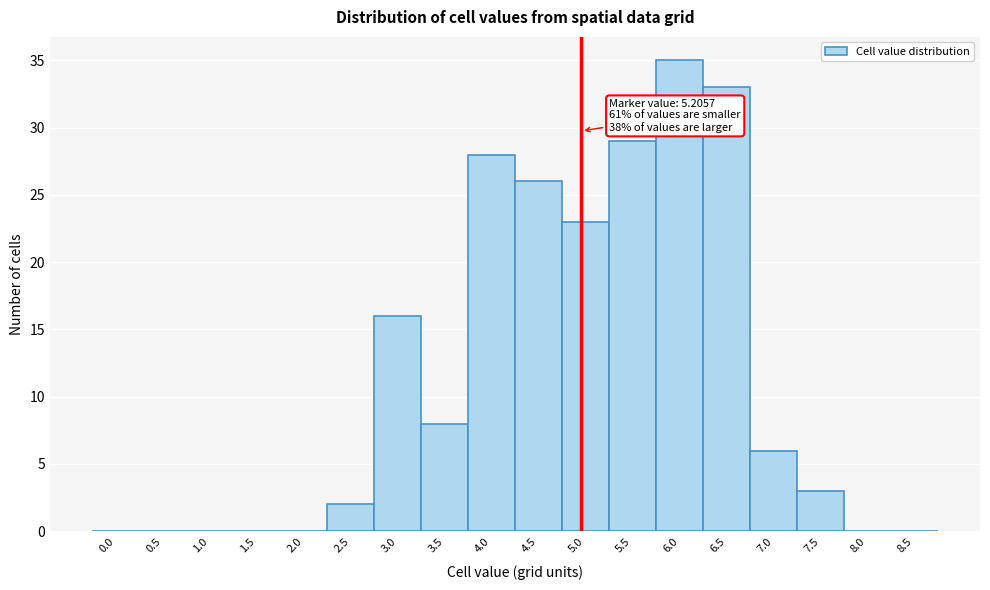

Reading right to left, transcribe all the data shown in this chart.

8.5=0	8.0=0	7.5=3	7.0=6	6.5=33	6.0=35	5.5=29	5.0=23	4.5=26	4.0=28	3.5=8	3.0=16	2.5=2	2.0=0	1.5=0	1.0=0	0.5=0	0.0=0